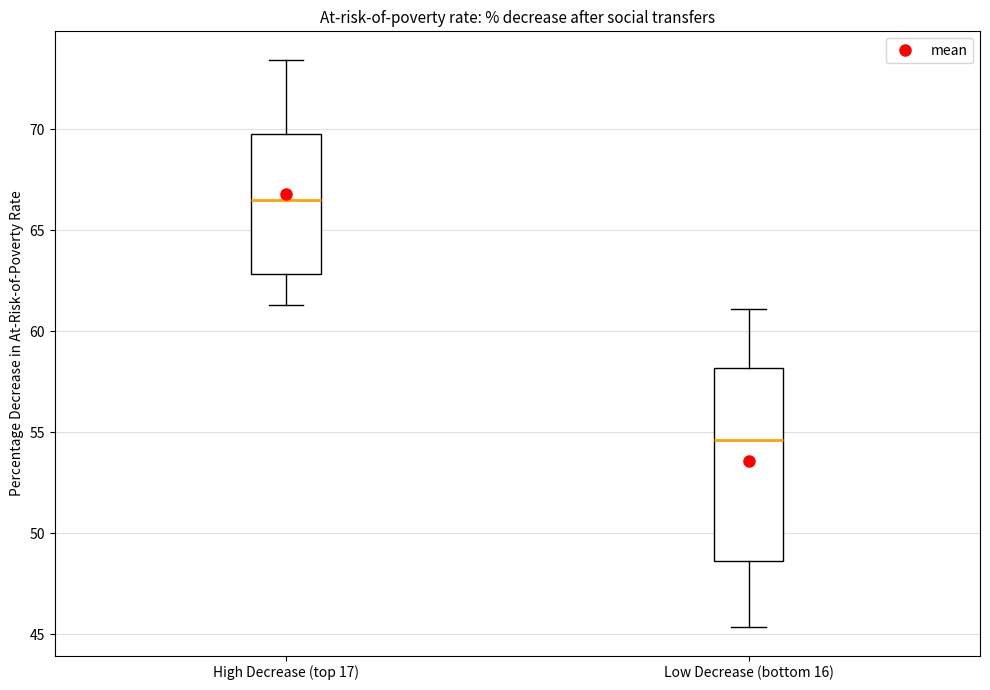

Where does the median line of the box for Low Decrease (bottom 16) sit on the y-axis? The values are not printed on the chart, so give them approximately, as read against the axis.

54.5